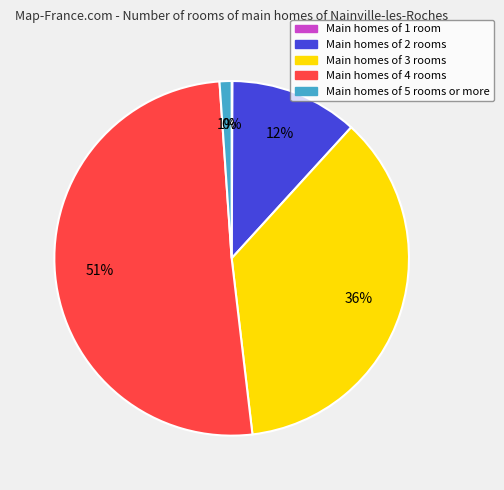

To the nearest percent, what is the average slice percentage?

20%